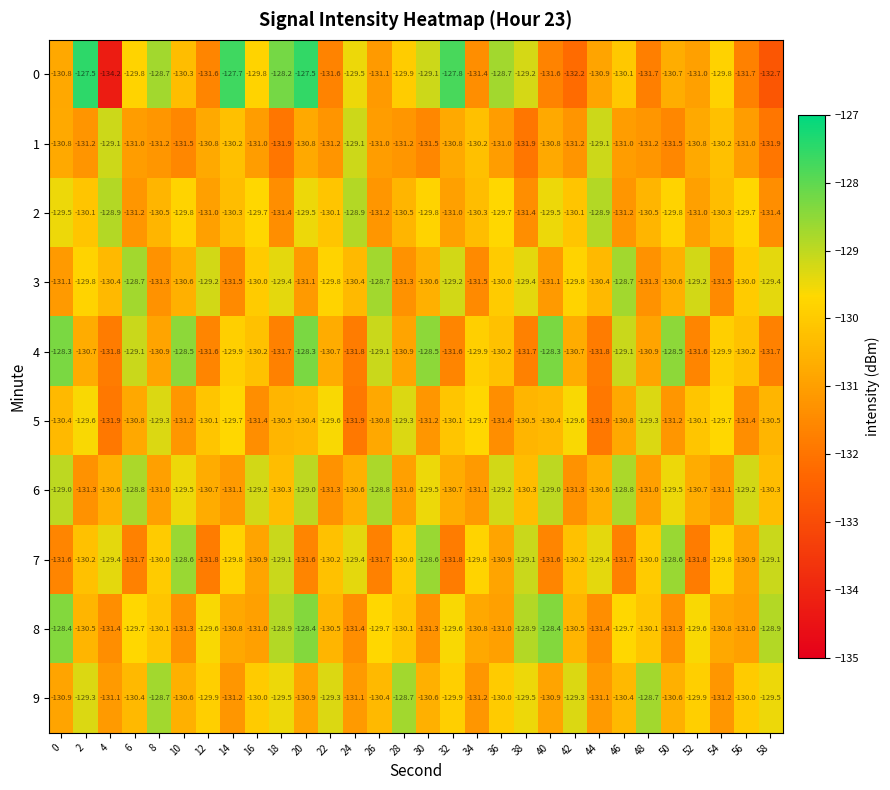

Count the number of data series in this chart.

10